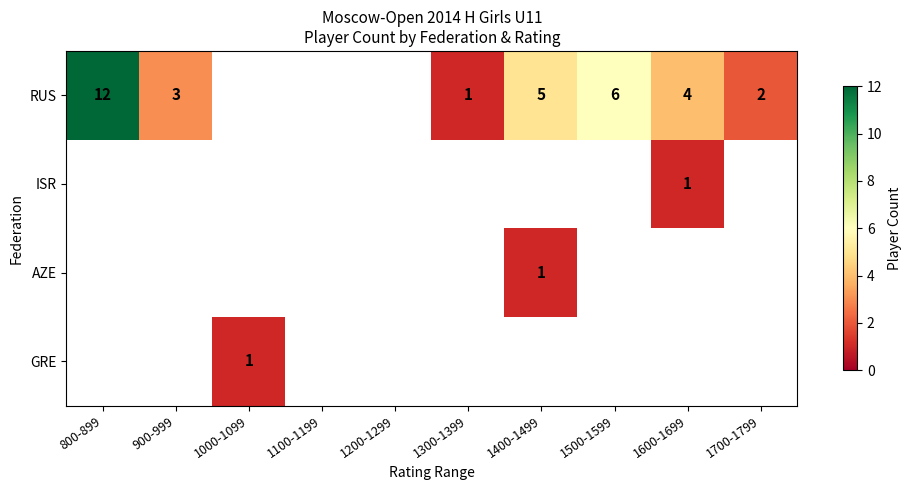

What is the difference between the RUS values at 1400-1499 and 1300-1399?

4